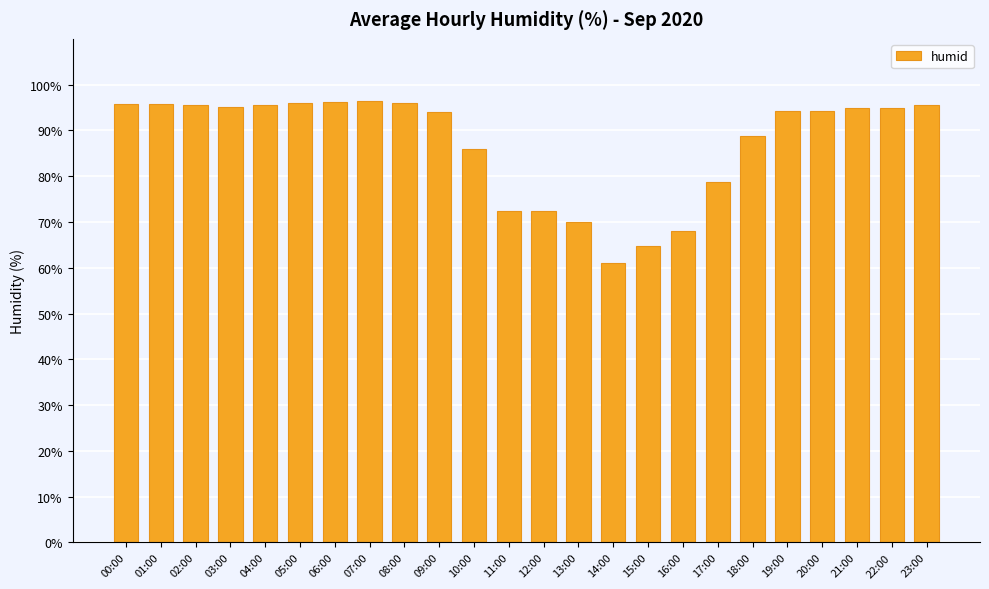

What is the smallest value displayed?

61.1